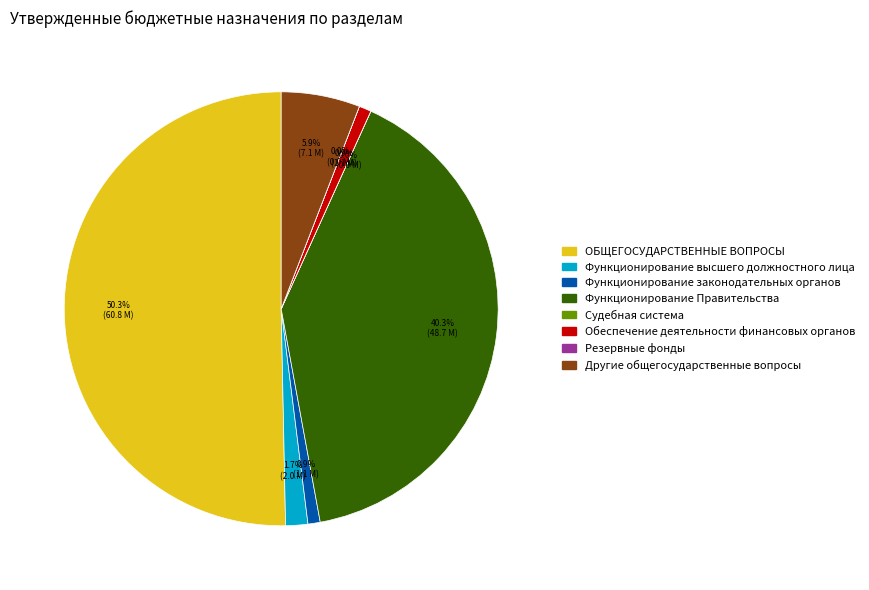

Which slice is the largest?

ОБЩЕГОСУДАРСТВЕННЫЕ ВОПРОСЫ